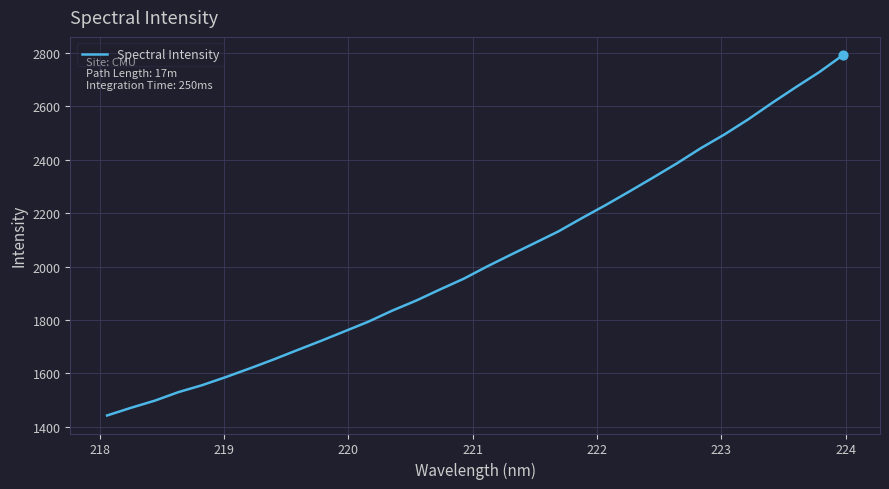

What is the maximum value shown in the chart?

2792.0